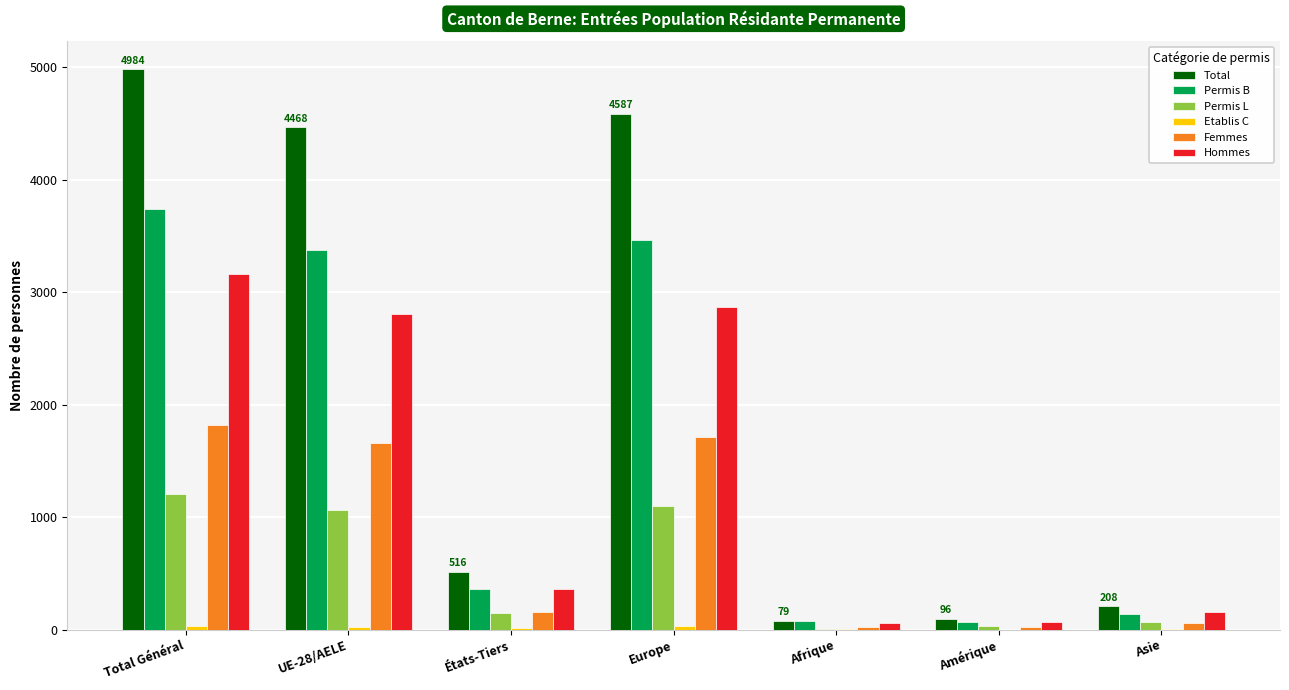

Read the Hommes value at Afrique, to the nearest 100.

100